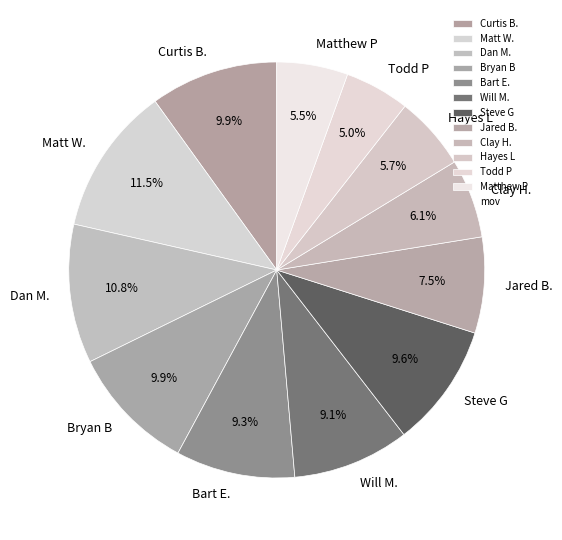

Does Curtis B. represent more than half of the total?

No